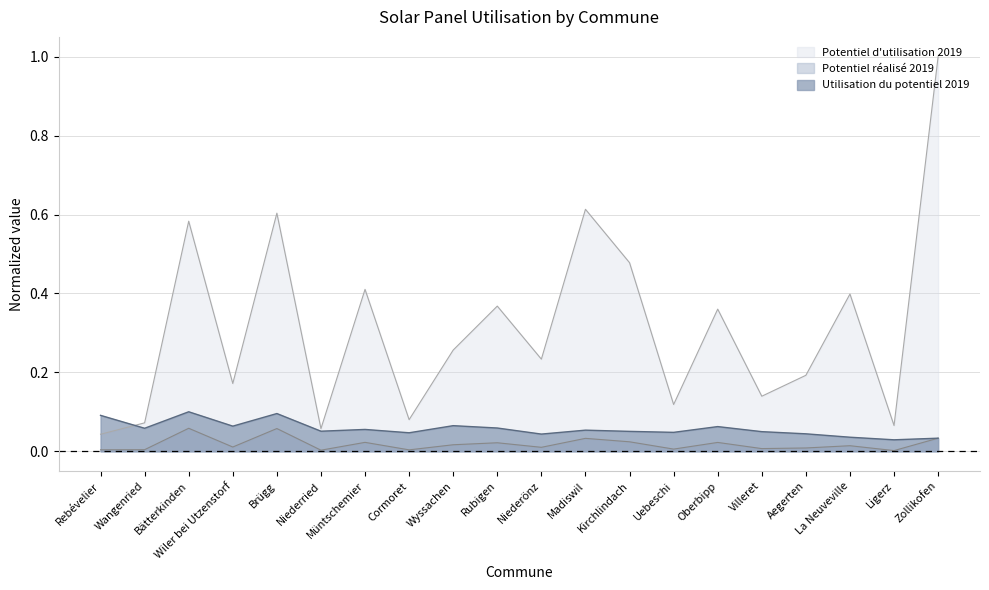

At which category does Utilisation du potentiel 2019 reach its first local valley?

Wangenried